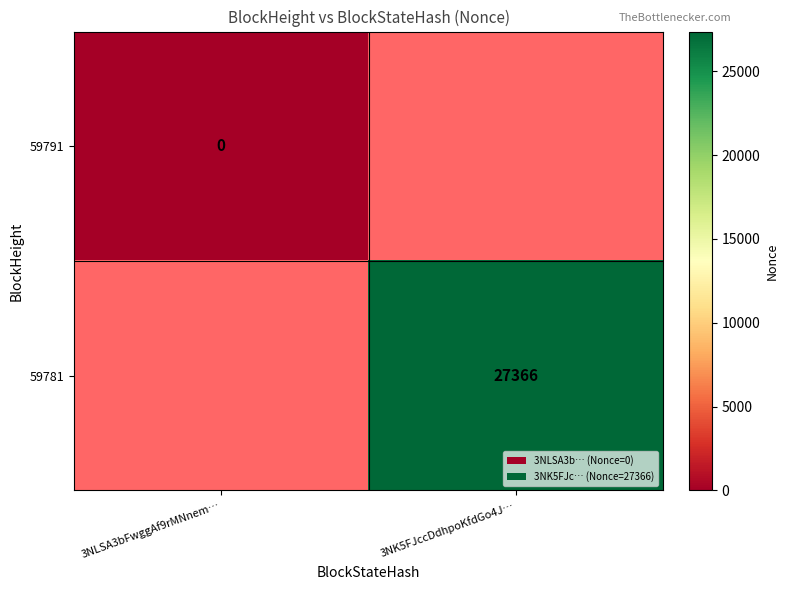

Which has a higher value, 3NLSA3bFwggAf9rMNnem… or 3NK5FJccDdhpoKfdGo4J…?

3NK5FJccDdhpoKfdGo4J…